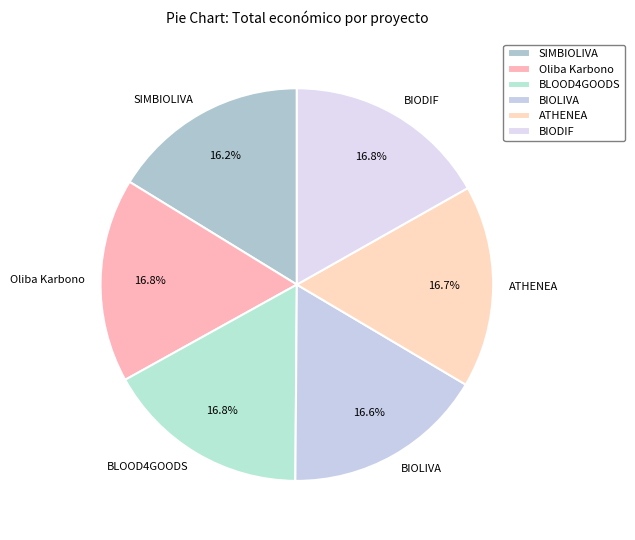

To the nearest percent, what is the difference between the largest and smallest slice percentages?

1%